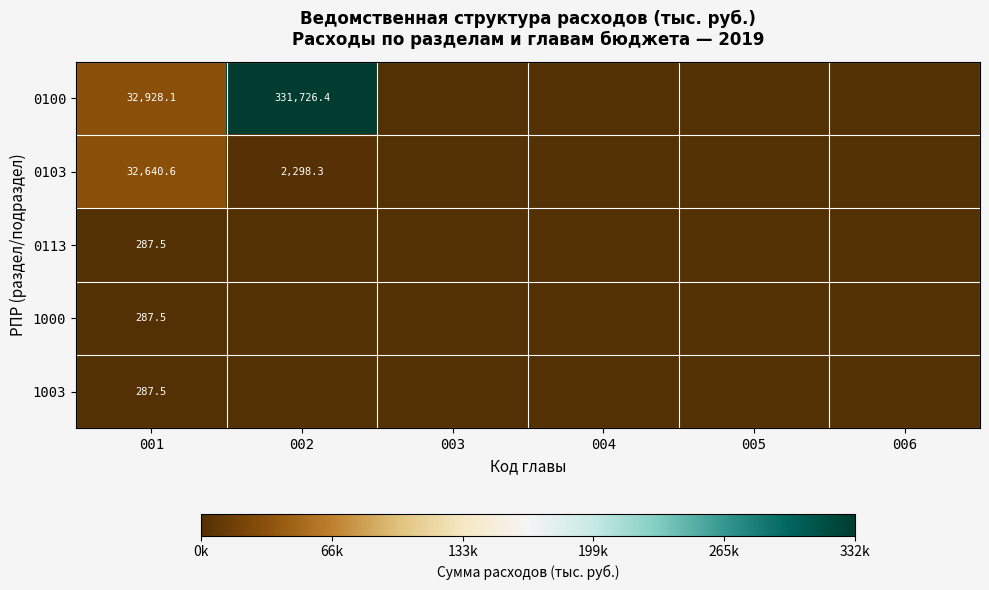

Which label corresponds to the largest value in the chart?

002